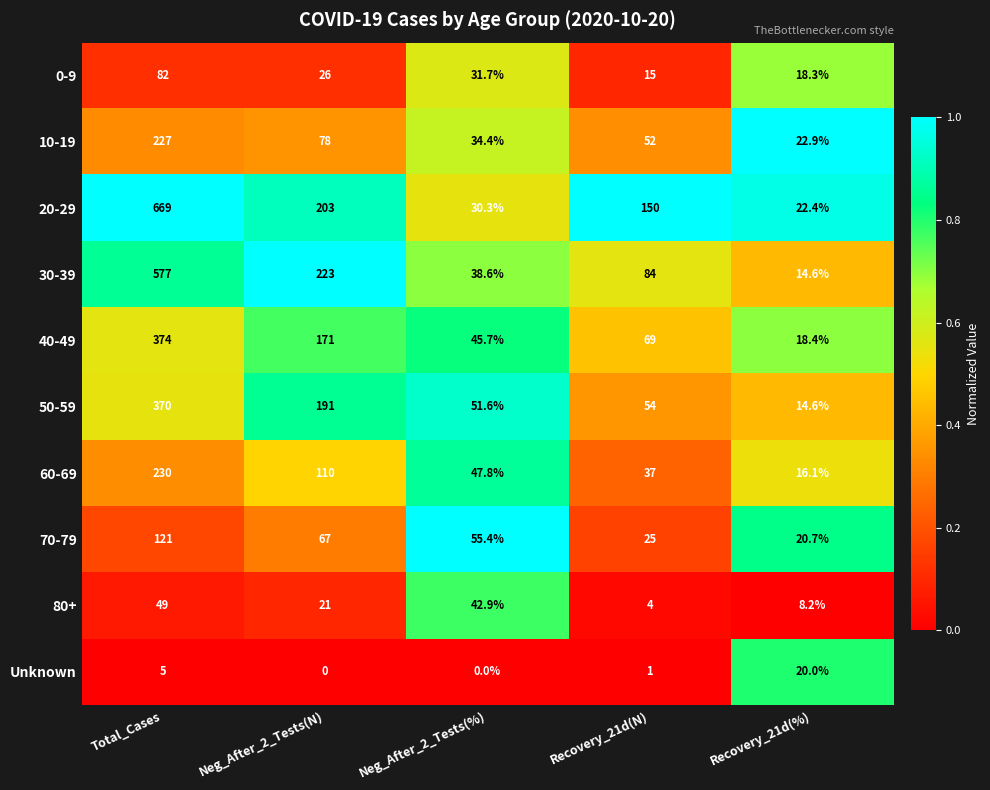

Which series has the largest total across all categories?

20-29